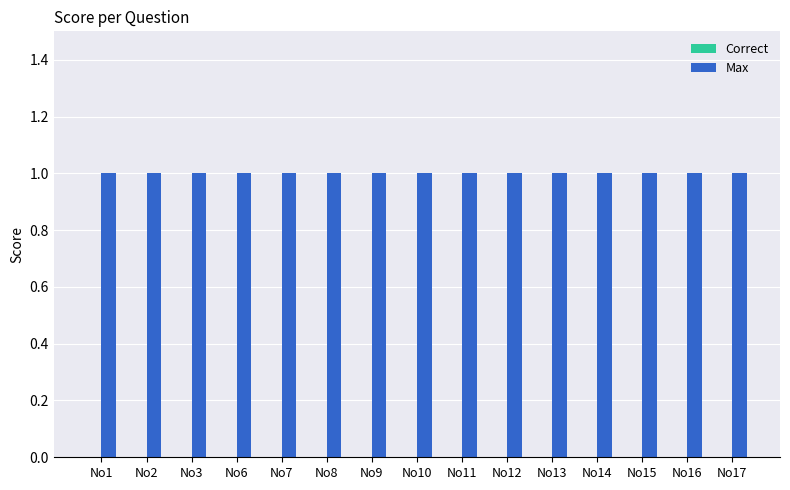

What is the maximum value for Max?

1